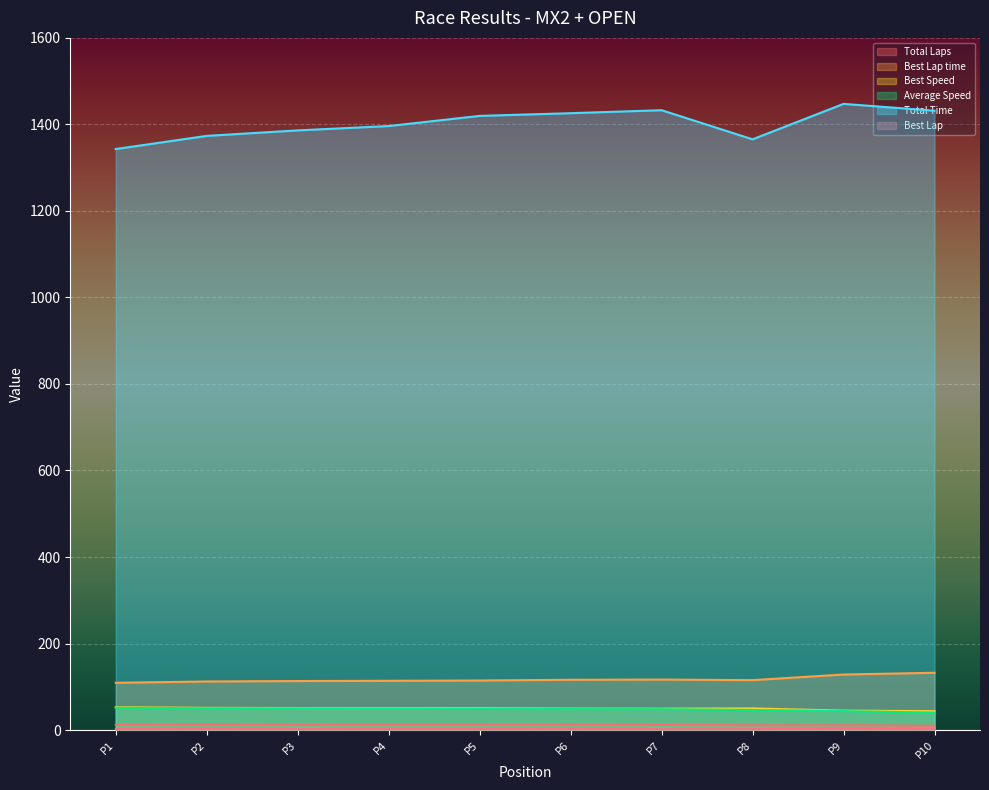

The value of Total Time at P5 is 1419.7. True or false?

True